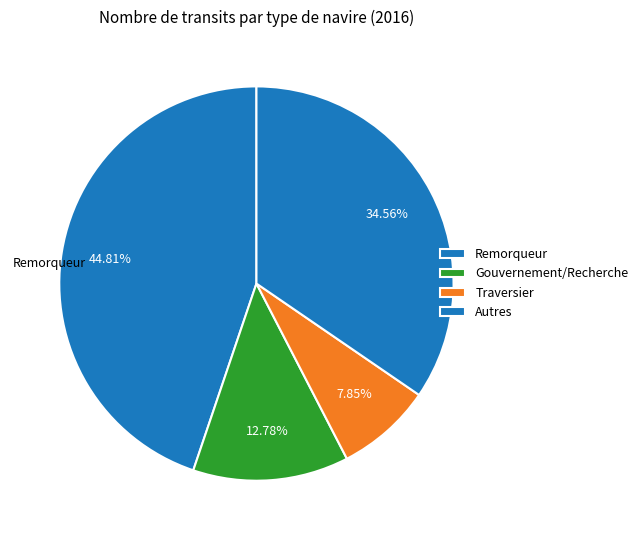

Which slice is the largest?

Remorqueur